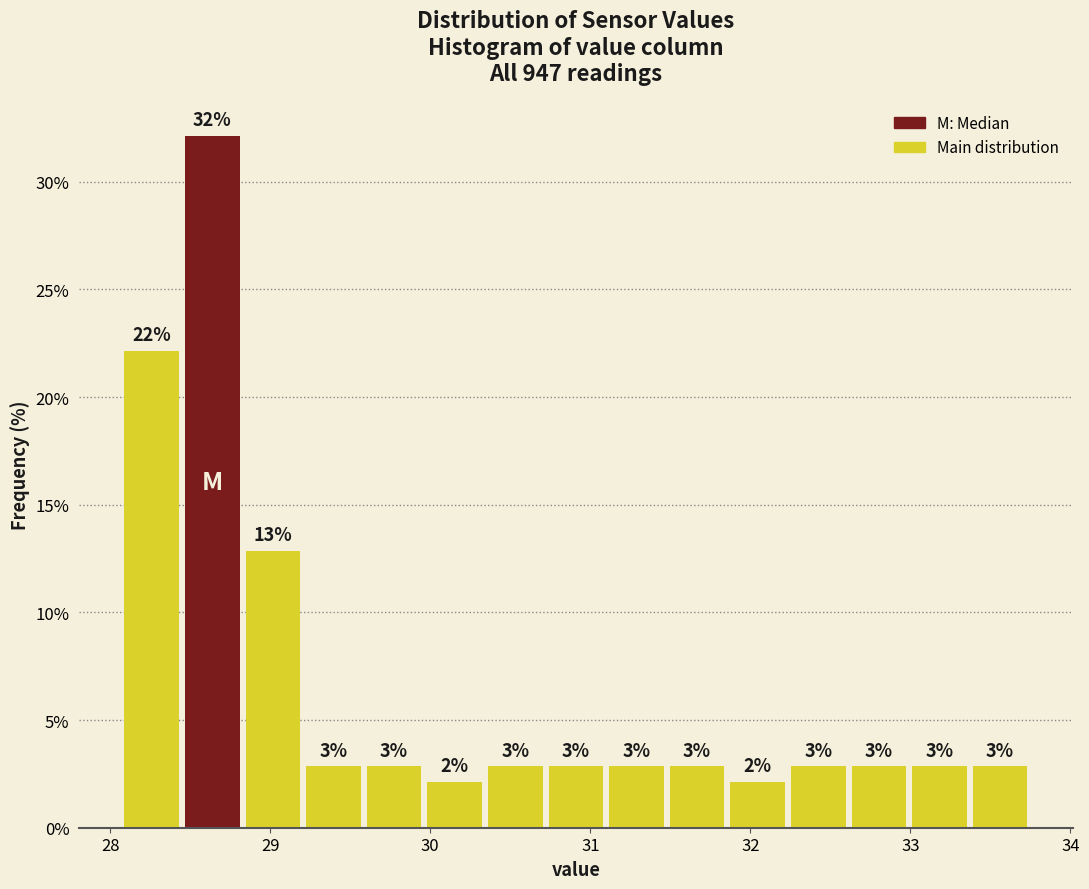

Read against the x-axis, roughly where is the centre of the tallest bar?

28.6